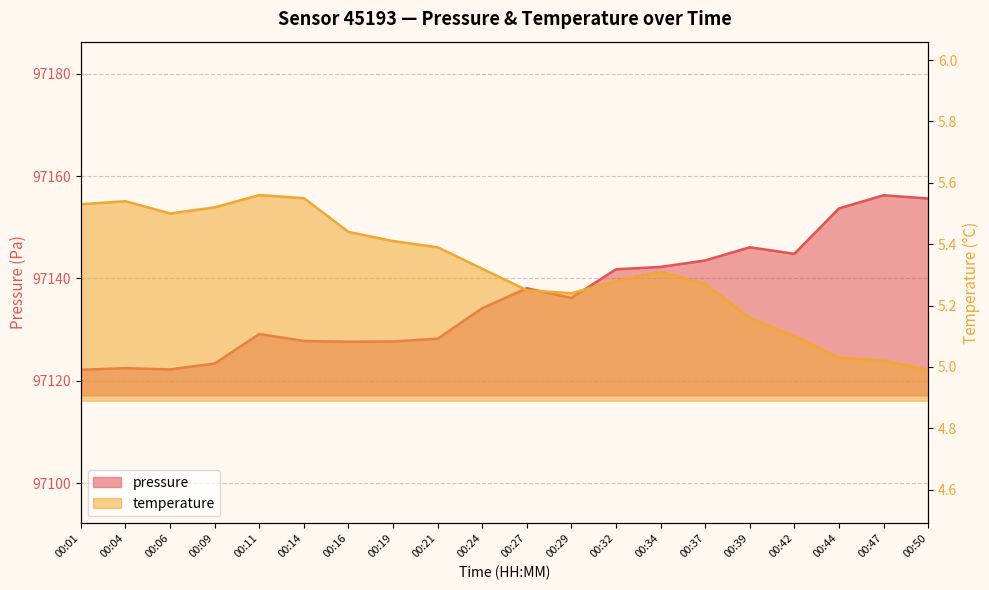

What are all the series names shown in the legend?

pressure, temperature